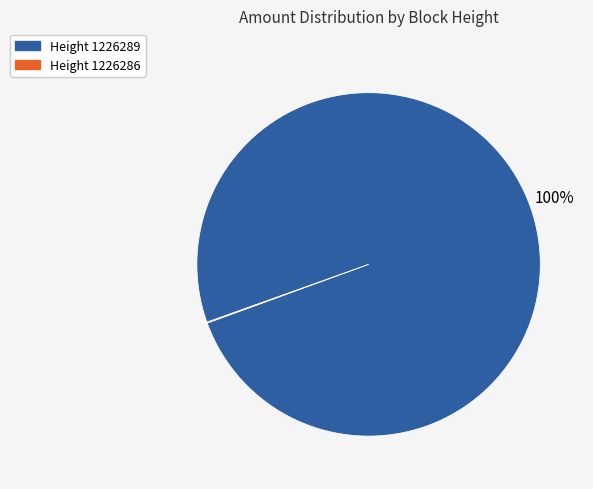

What is the largest slice in the pie chart?

Height 1226289